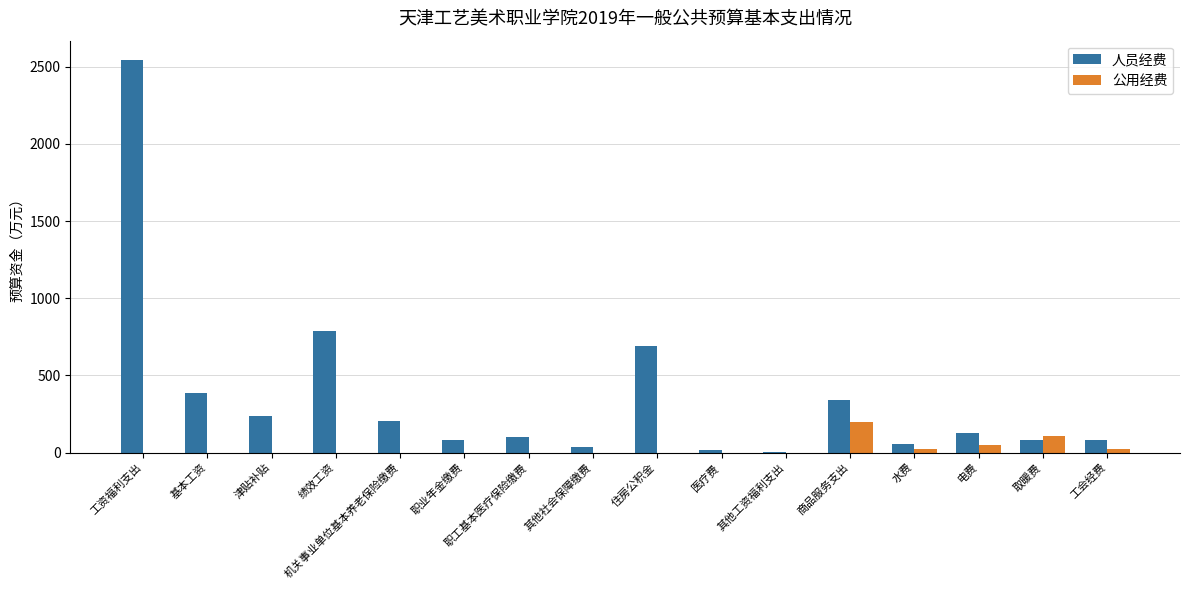

What is the approximate value of 人员经费 at 工会经费?

78.0